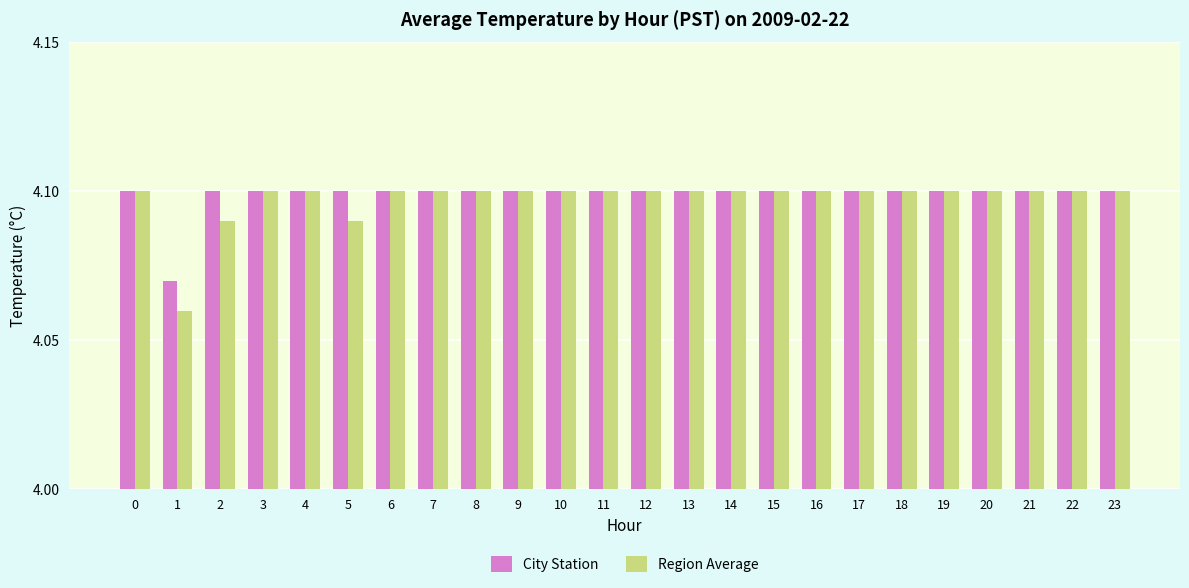

At 2, list the series in order from largest to smallest.

City Station, Region Average